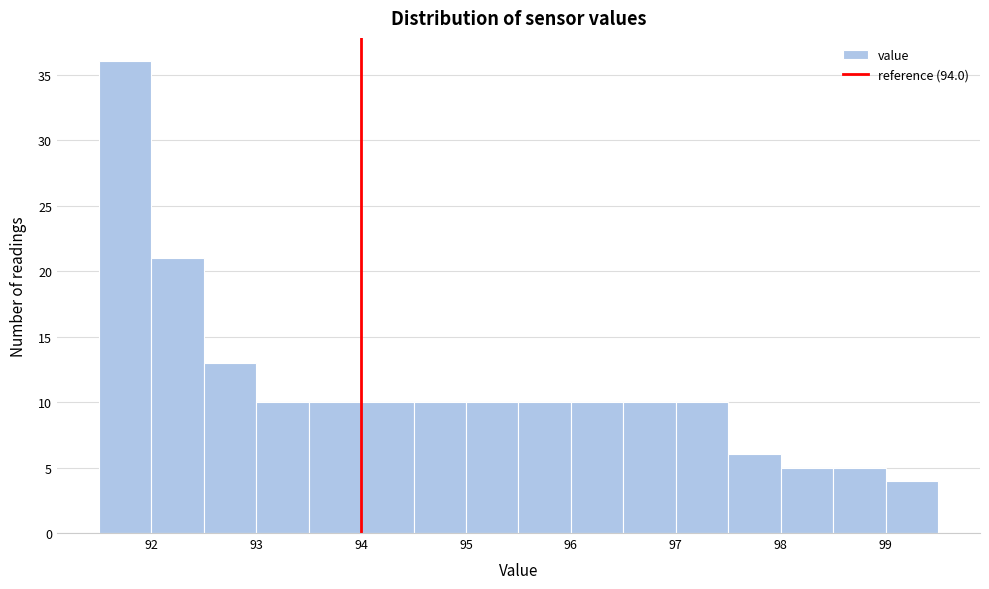

How tall is the bar that spans 98.0 to 98.5 on the x-axis? The values are not printed on the chart, so give them approximately, as read against the axis.

5